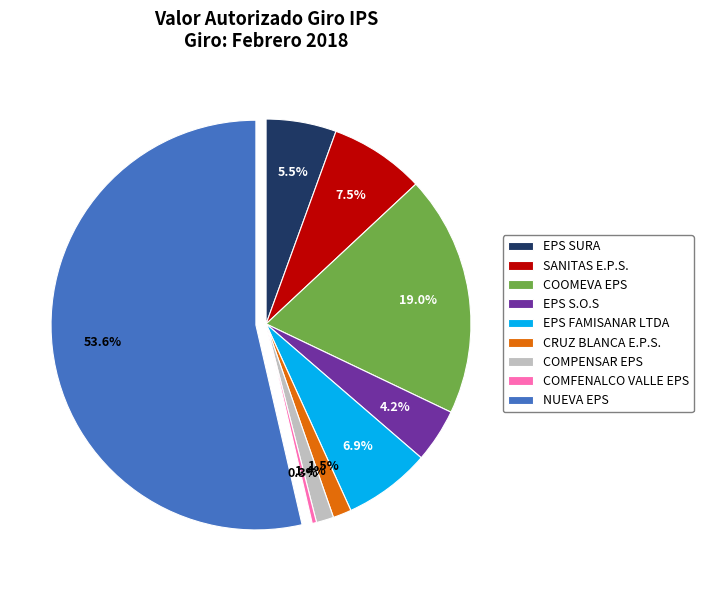

Between COMFENALCO VALLE EPS and CRUZ BLANCA E.P.S., which is larger?

CRUZ BLANCA E.P.S.